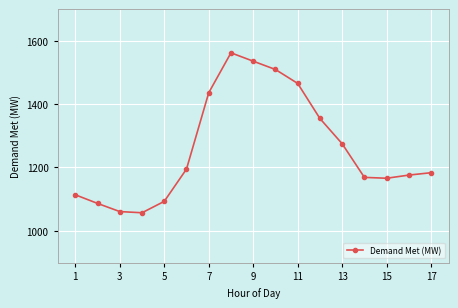

What is the maximum value shown in the chart?

1562.0